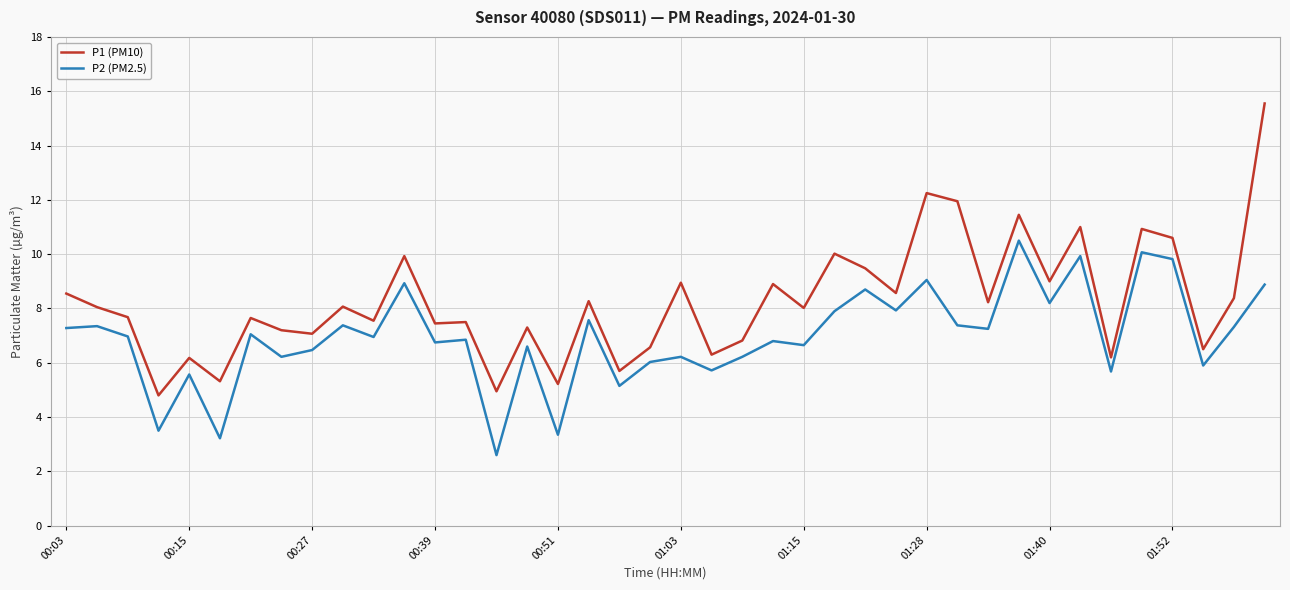

Which series has the largest total across all categories?

P1 (PM10)